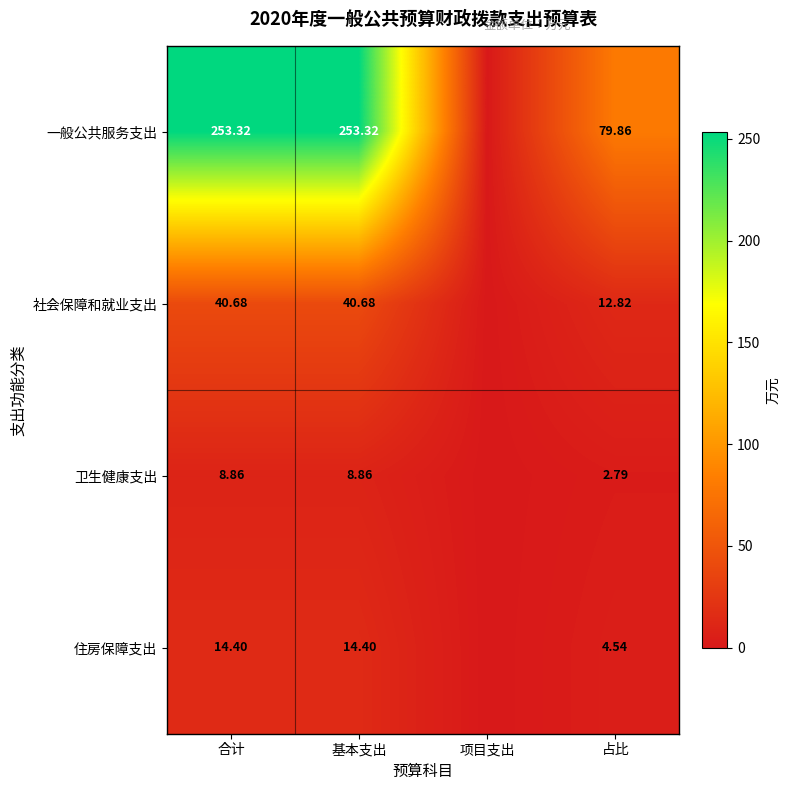

At which category is the sum across all series the highest?

合计